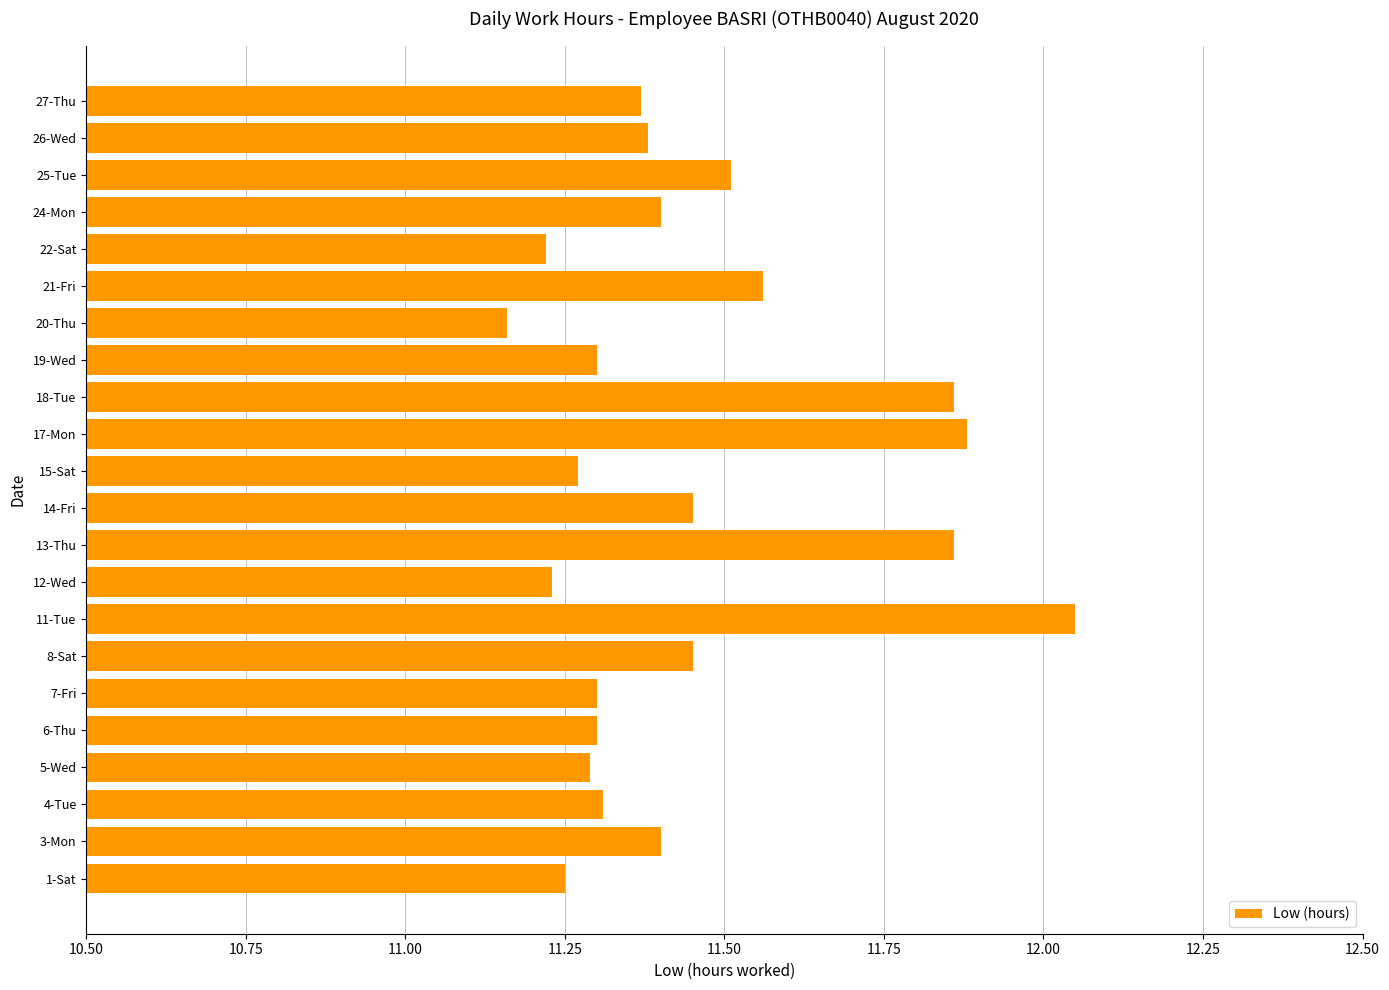

True or false: the data shows 11.5 at 25-Tue.

True